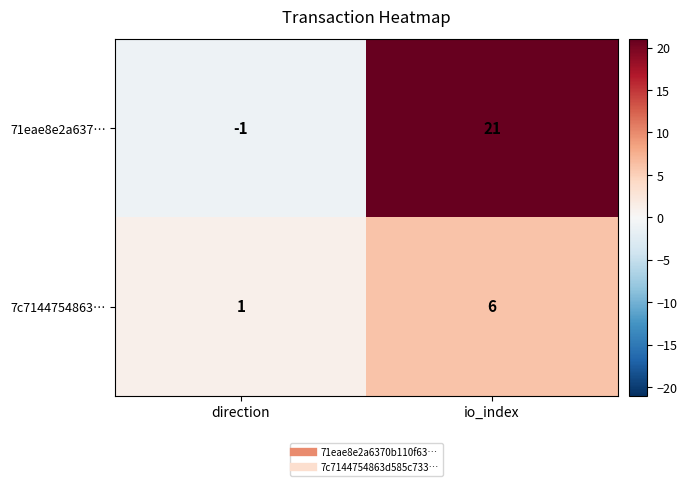

What is the difference between the 7c7144754863… values at io_index and direction?

5